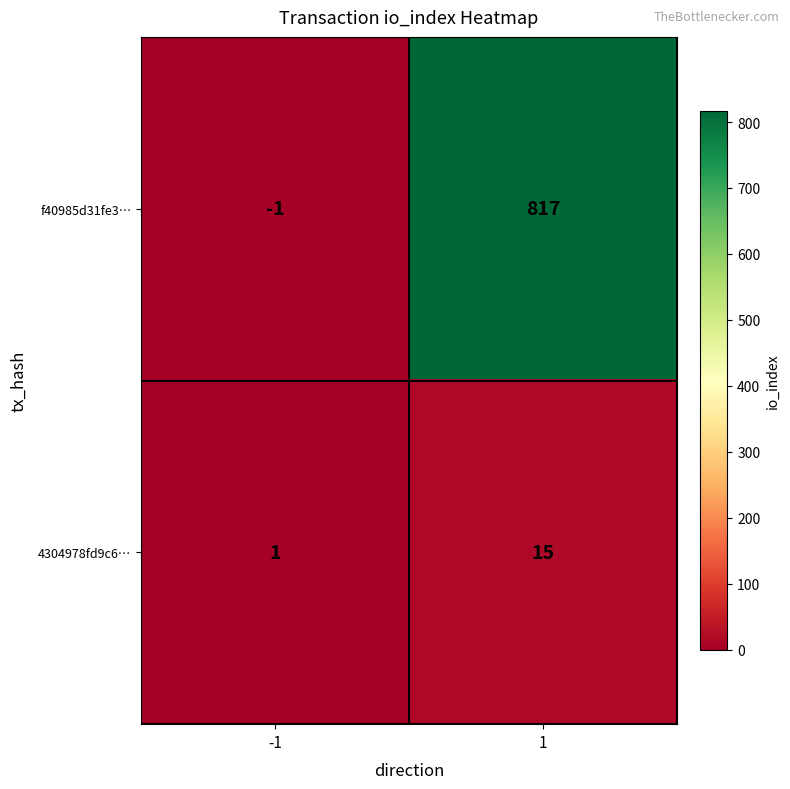

Which label corresponds to the largest value in the chart?

1